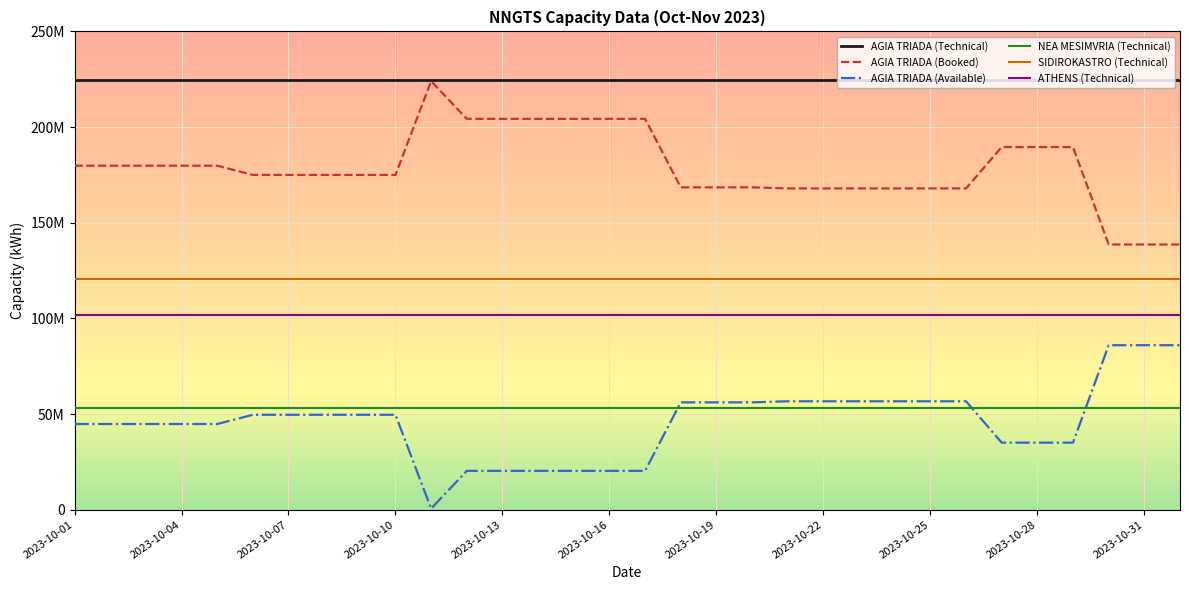

At how many categories does at least one series exceed 185369347?

32